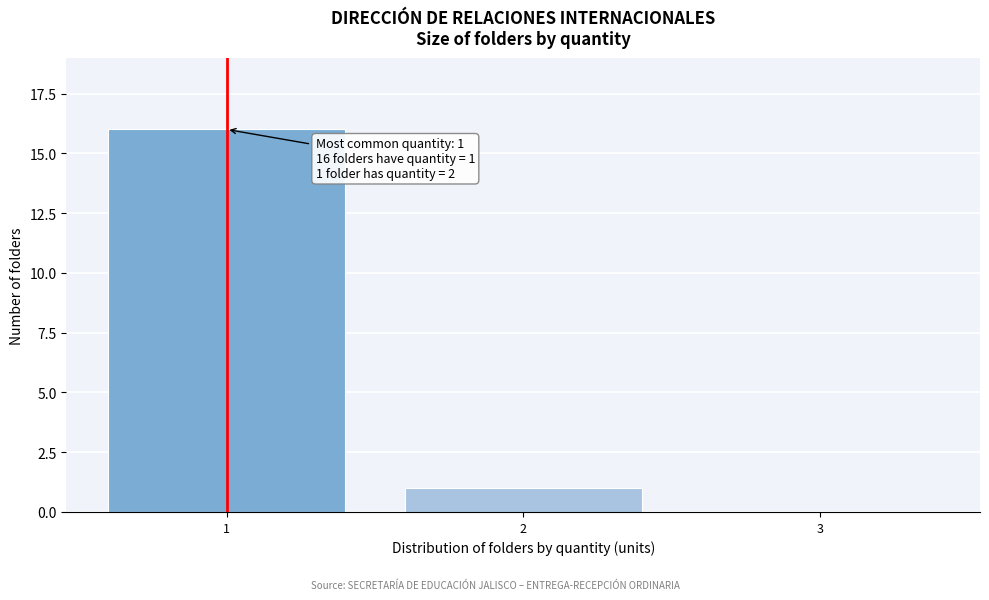

Reading left to right, extract all data points from this chart.

1=16	2=1	3=0